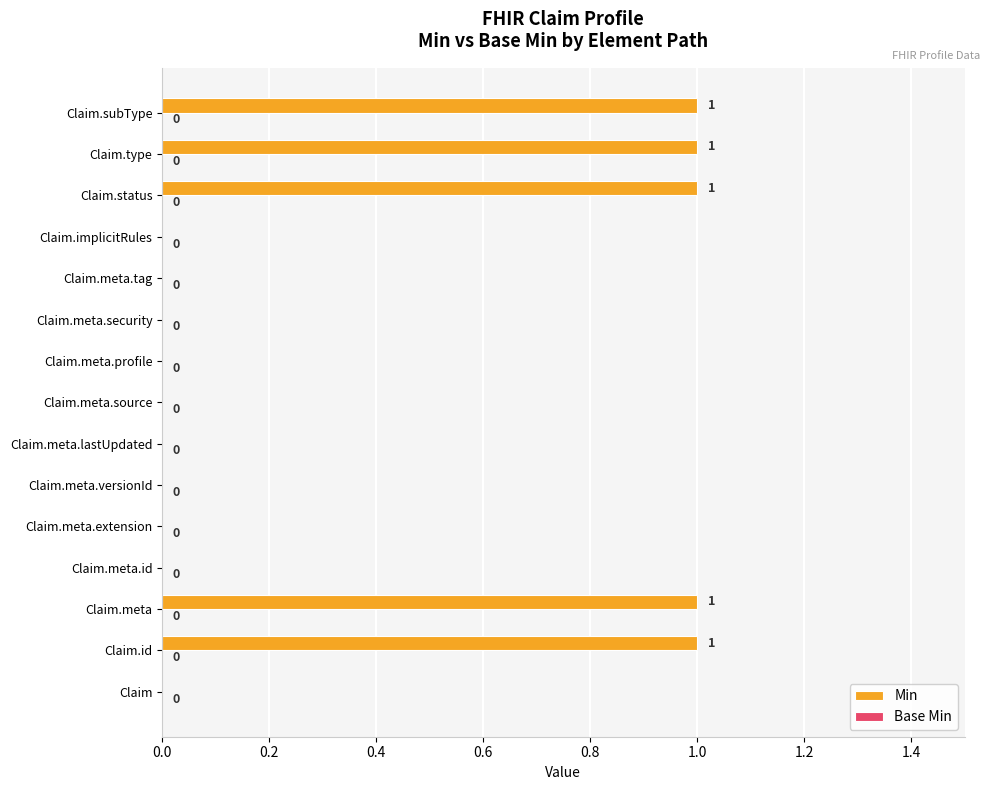

How many values are between 0 and 1?

15